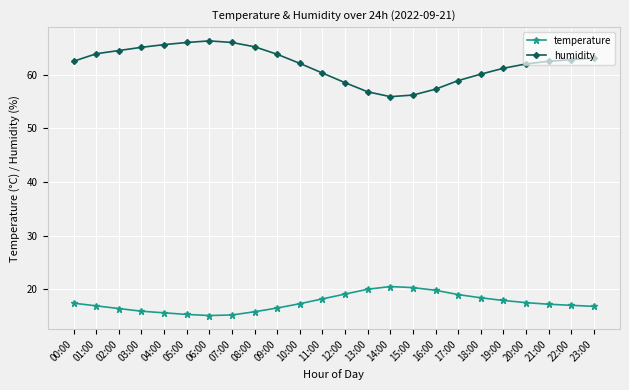

Rank the series by their maximum value, from lowest to highest.

temperature, humidity